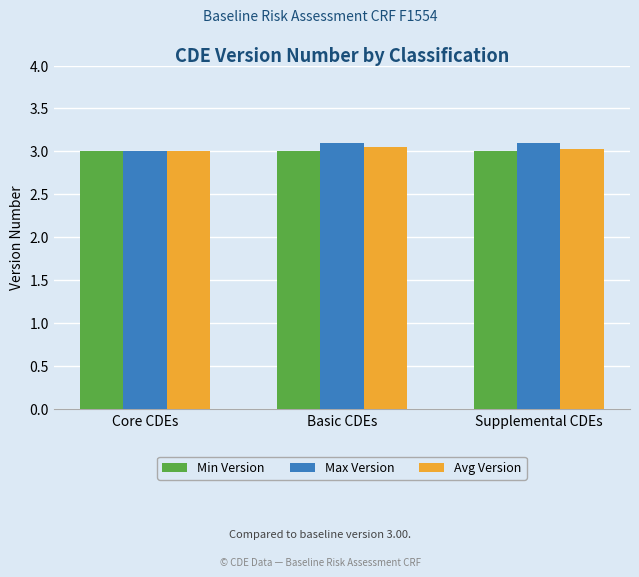

How many values in the Max Version series exceed 3?

2